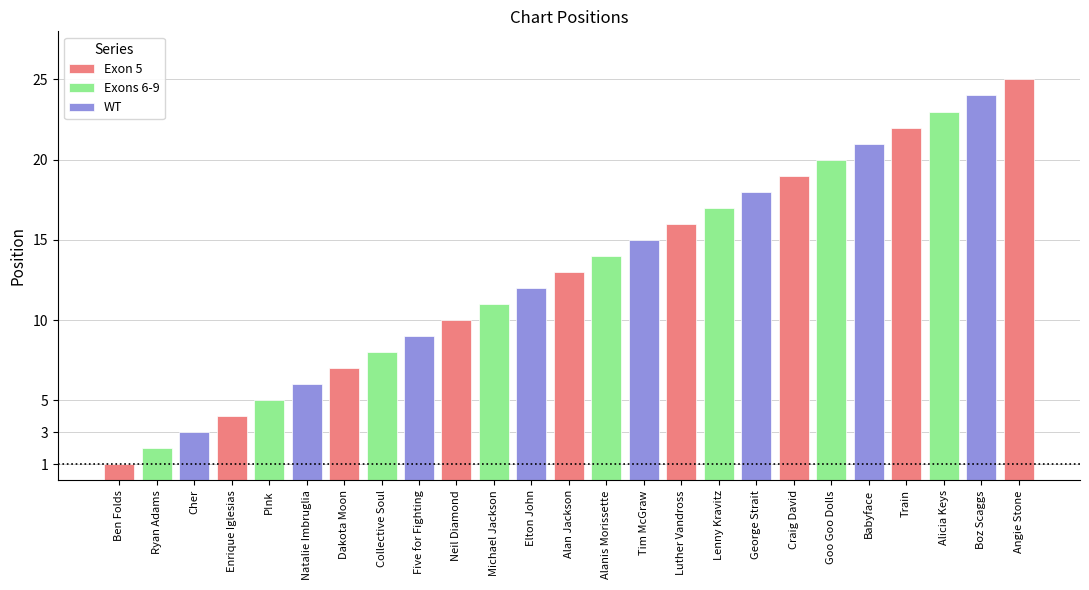

Reading left to right, what are all the values shown in this chart?

1	2	3	4	5	6	7	8	9	10	11	12	13	14	15	16	17	18	19	20	21	22	23	24	25